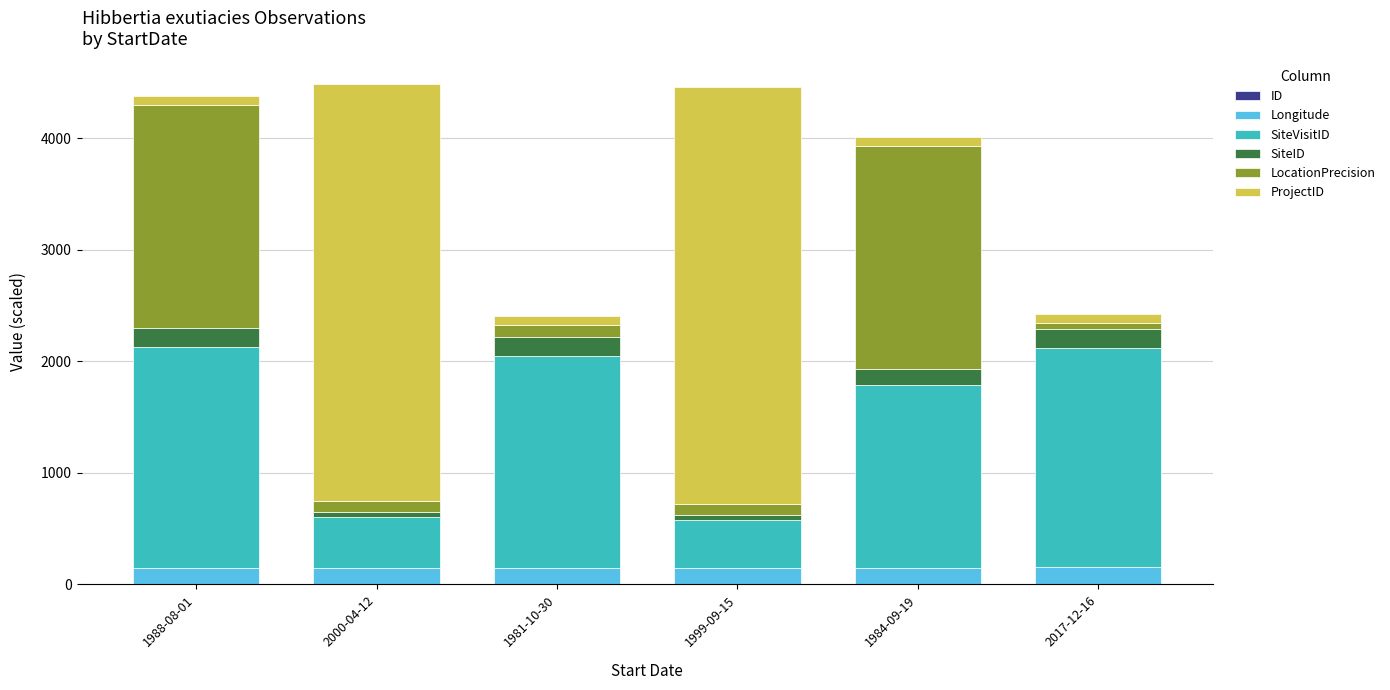

What is the average value of the Longitude series?

147.0